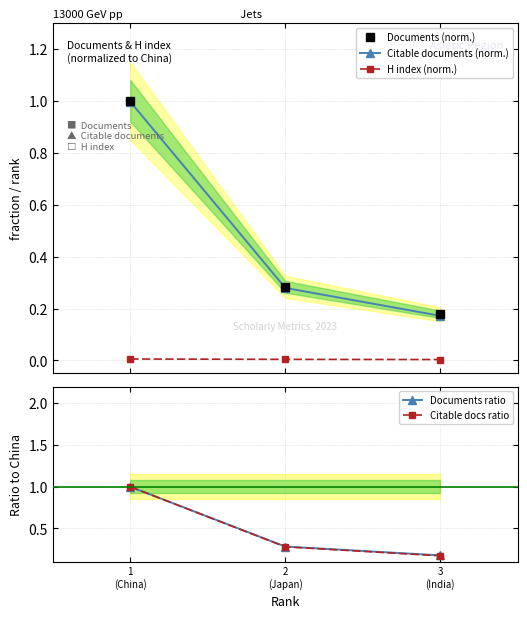

Which series has the widest spread of values?

Citable docs ratio